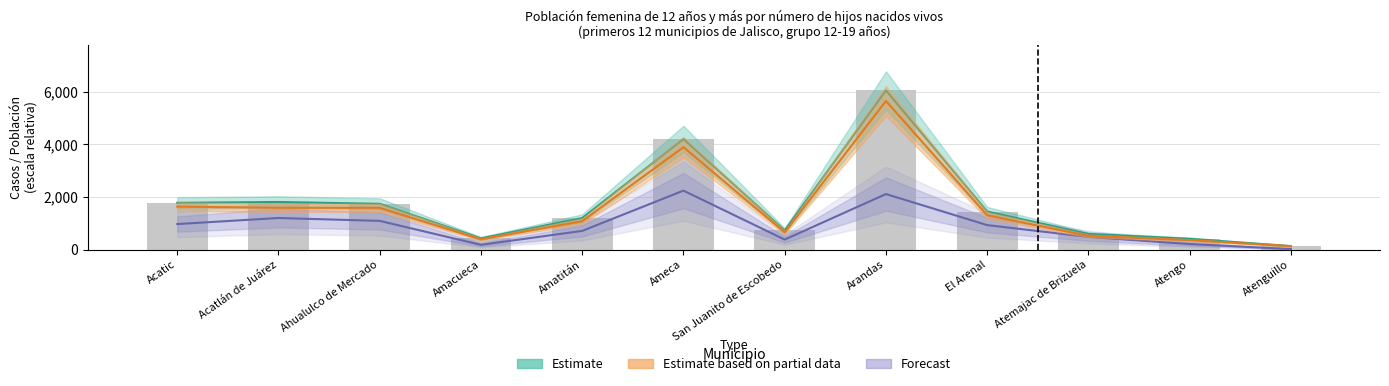

Is it true that the value at Amacueca is 670?

False